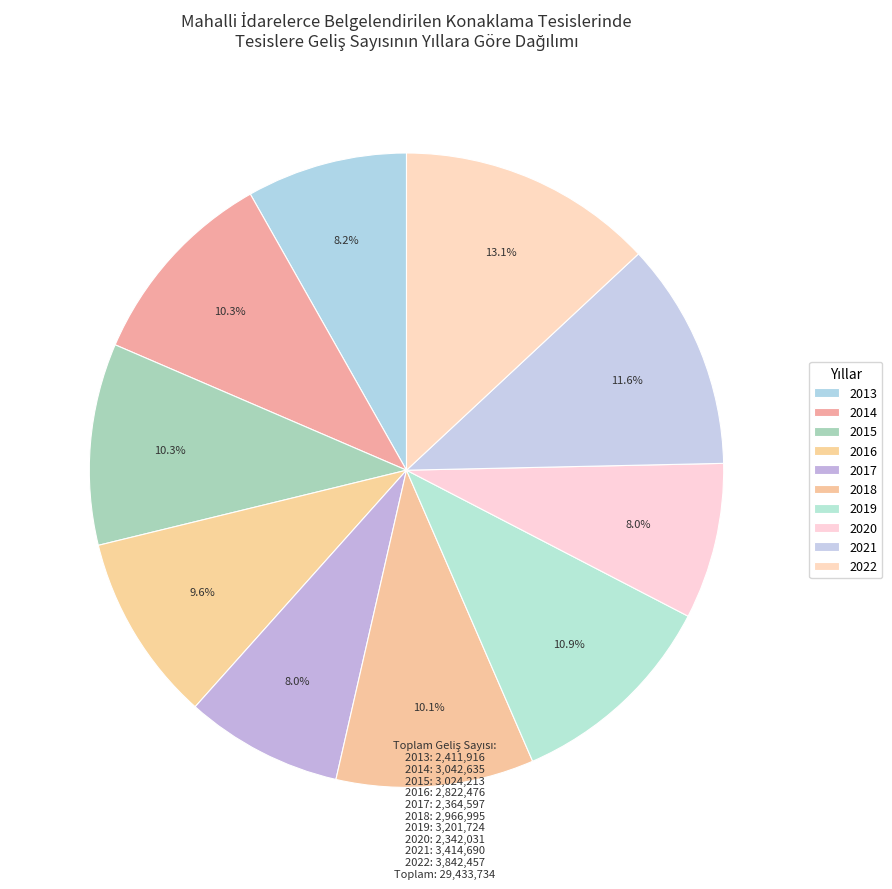

Count the number of slices in the pie.

10